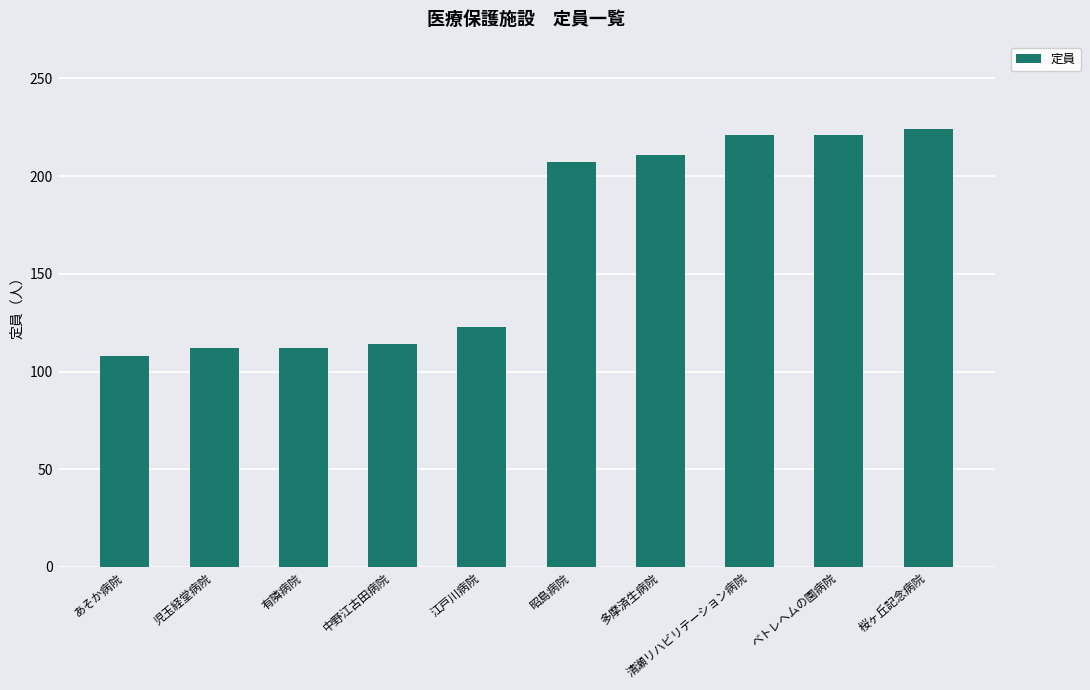

Reading left to right, list all the values displayed in this chart.

あそか病院=108	児玉経堂病院=112	有隣病院=112	中野江古田病院=114	江戸川病院=123	昭島病院=207	多摩済生病院=211	清瀬リハビリテーション病院=221	ベトレヘムの園病院=221	桜ヶ丘記念病院=224